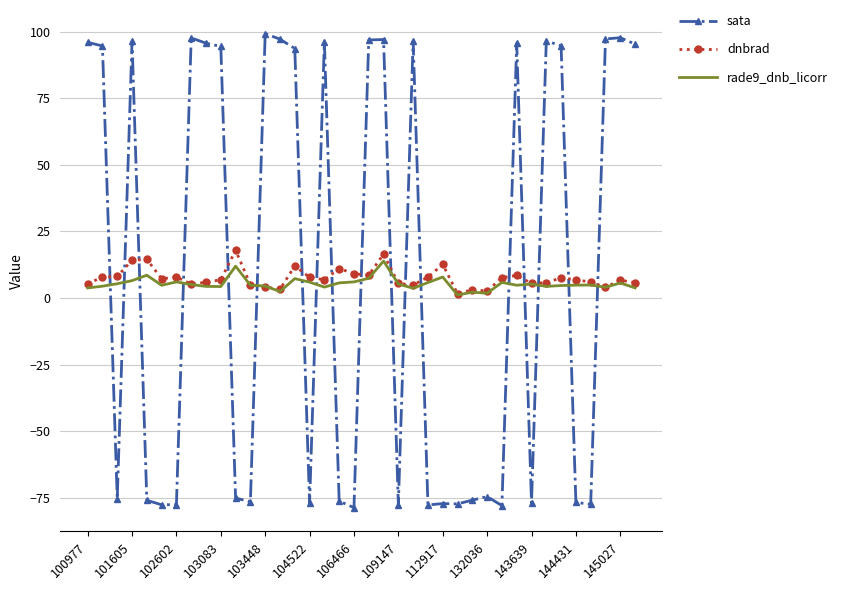

What is the maximum value shown in the chart?

99.2